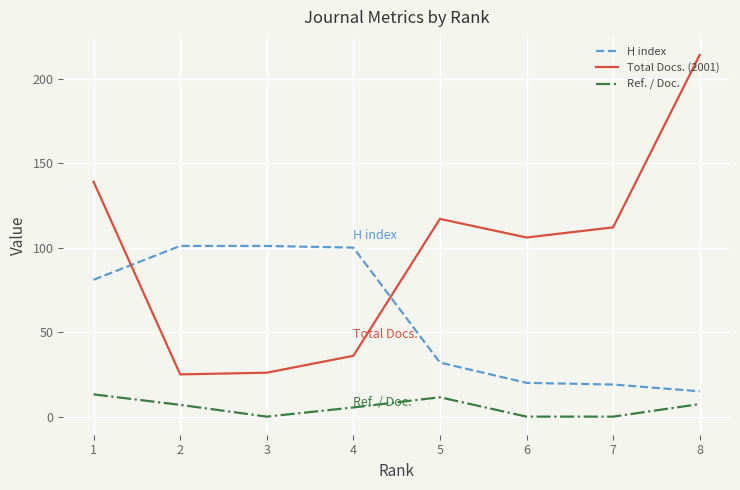

Between 1 and 7, which series saw the biggest shift?

H index